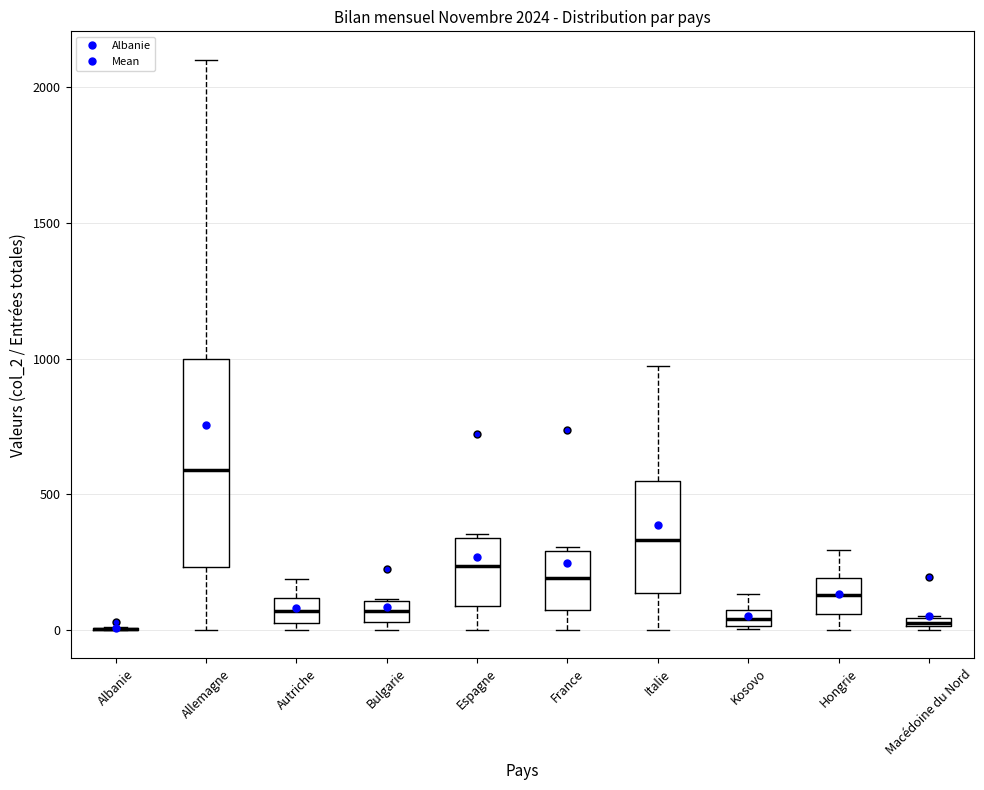

Comparing the boxes themselves (not the whiskers), which one is the tallest?

Allemagne